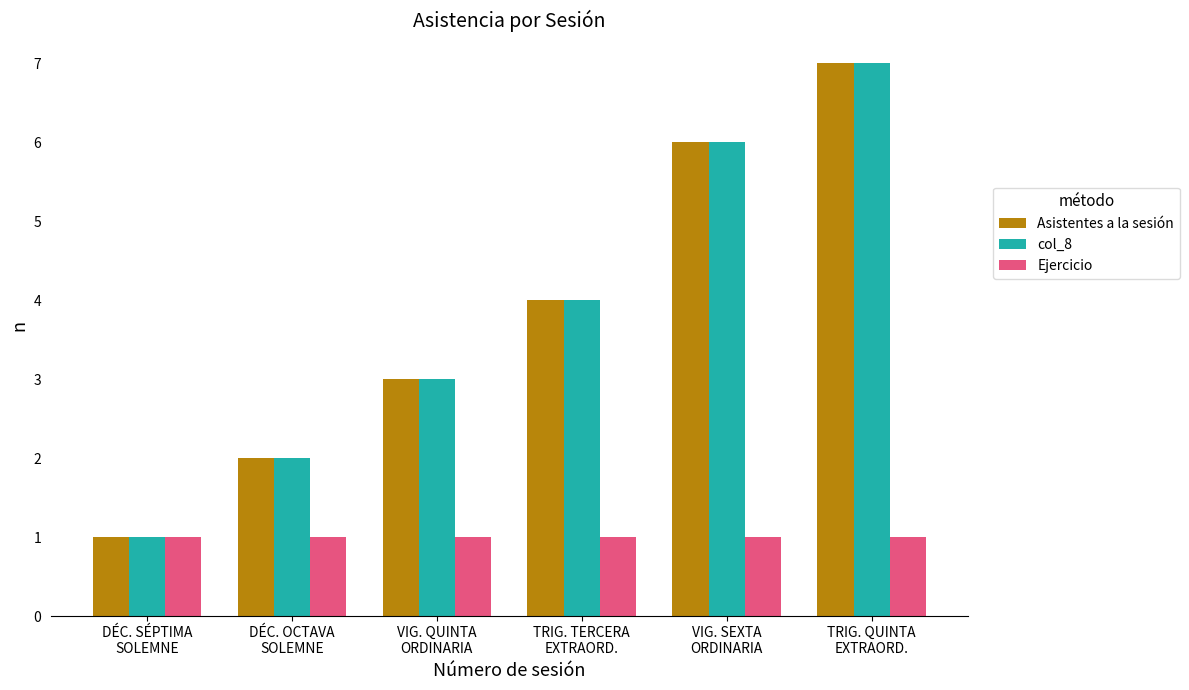

Are the bars grouped side by side (vs. stacked)?

Yes